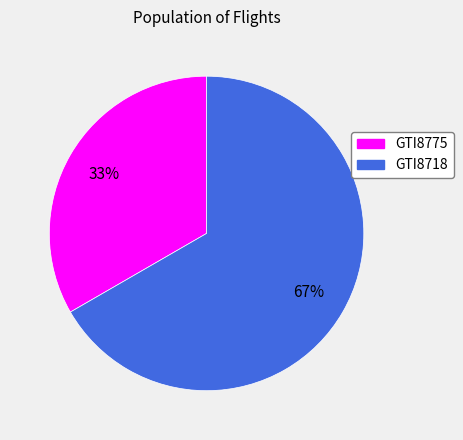

Rank the categories by value from highest to lowest.

GTI8718, GTI8775